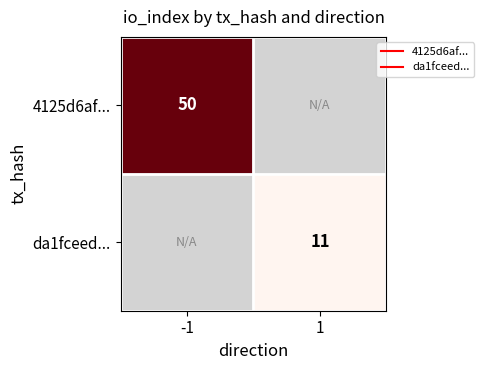

True or false: 4125d6af... has a value of 16.1 at -1.

False